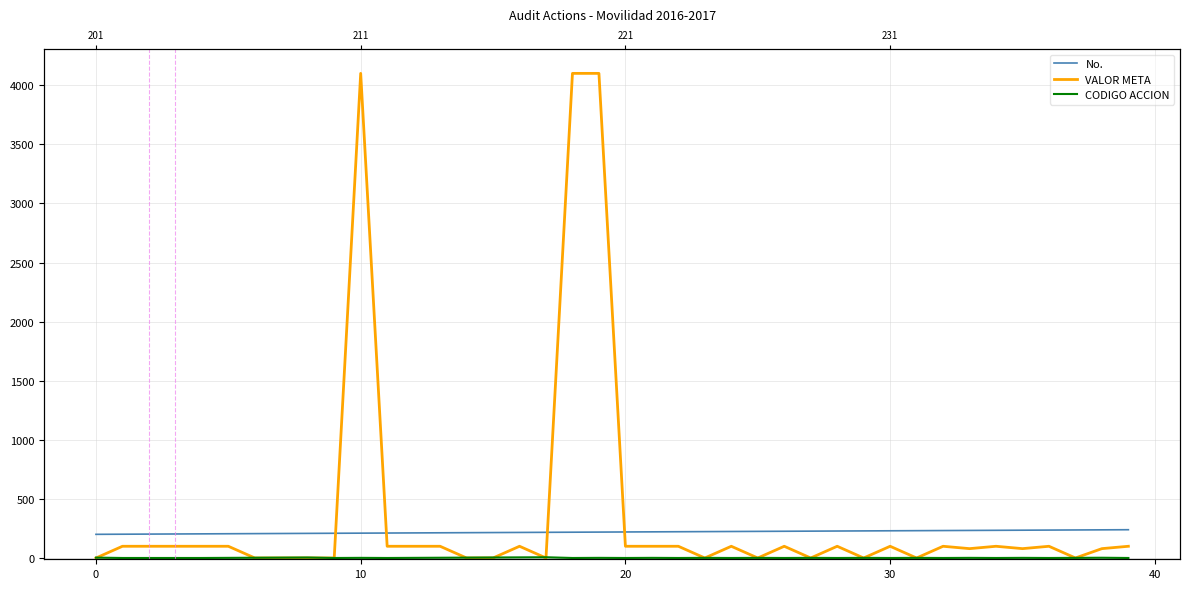

The CODIGO ACCION series shows 0.6 at 21. True or false?

False